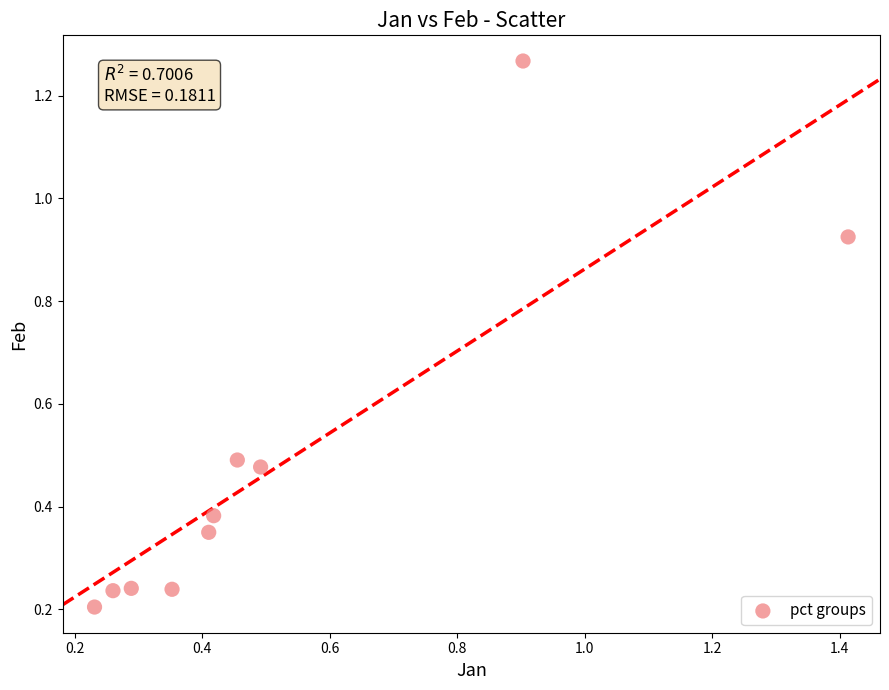

What is the range of Y values (max minus min)?

1.1